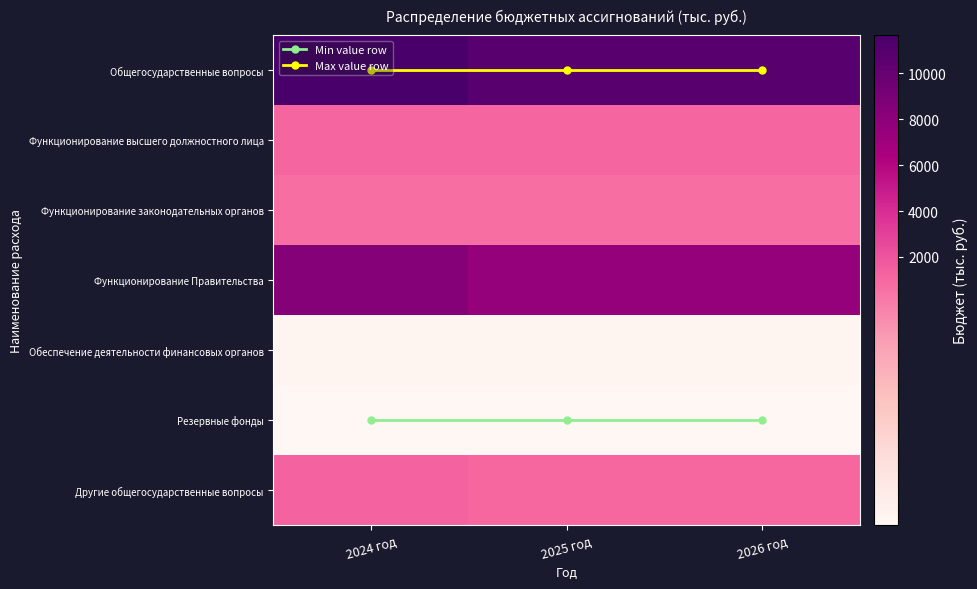

Which category has the lowest value across all series?

2024 год